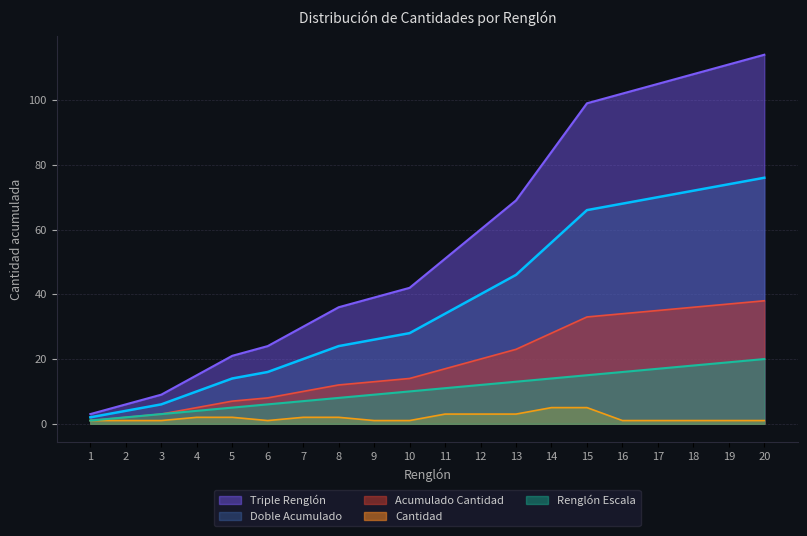

What is the maximum value for Renglón Escala?

20